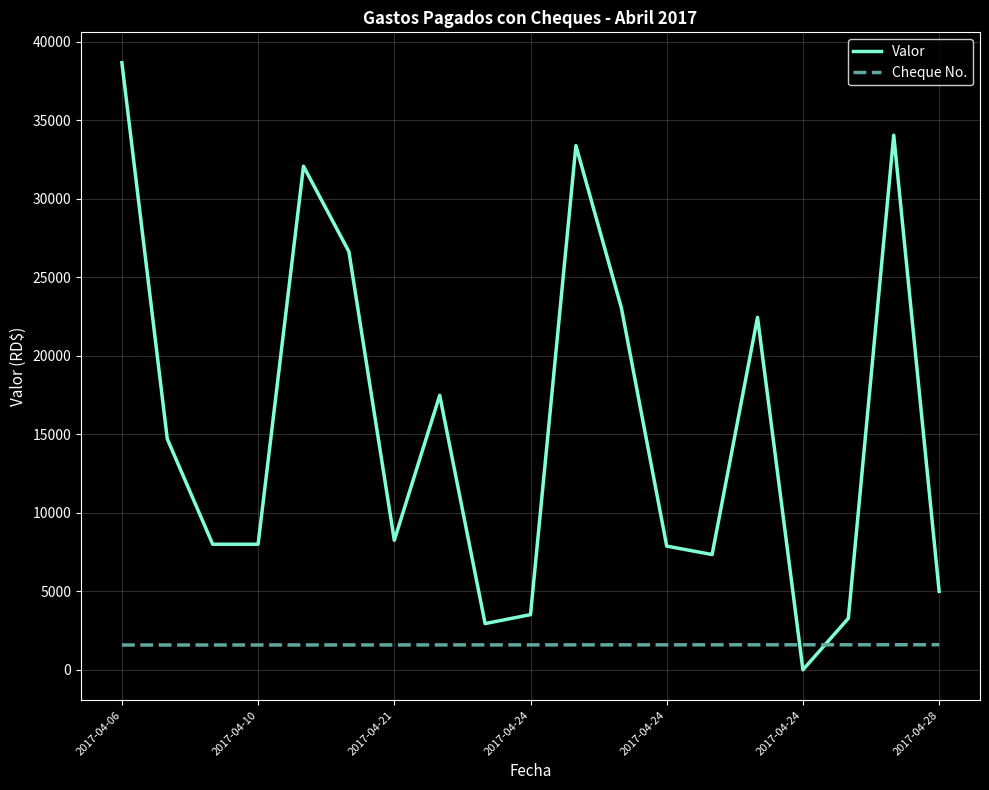

Is this an area chart (filled region under the line)?

No